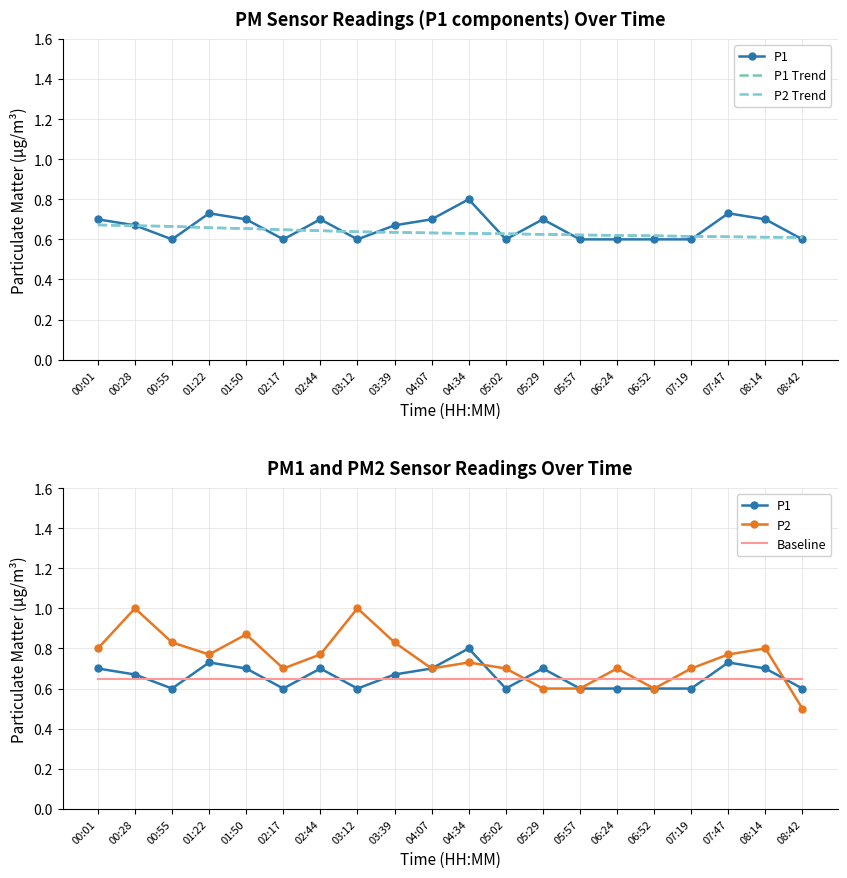

Which has a higher value, 00:01 or 06:52?

00:01